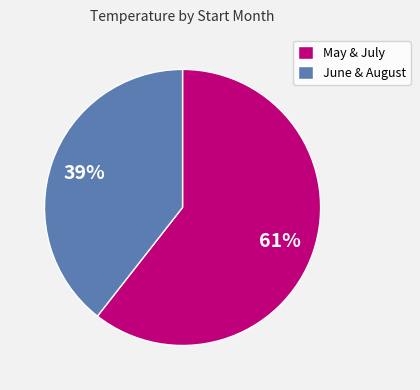

Is there a majority slice in this chart?

Yes